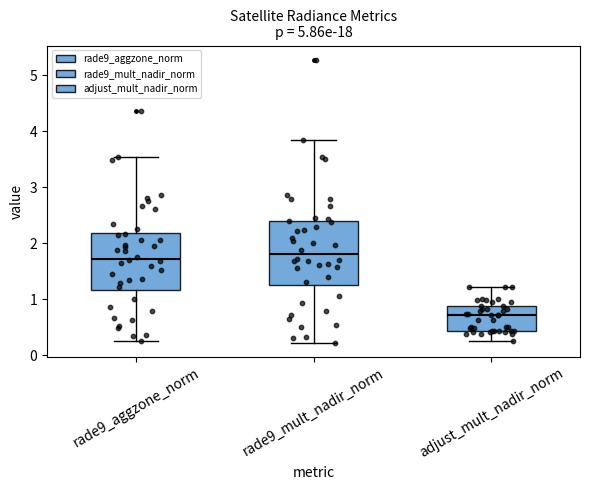

Reading left to right, read every box against the y-axis: the position of its median line, the range the box covers, and the ends of its whiskers. The values are not printed on the chart, so give them approximately, as read against the axis.

rade9_aggzone_norm: median 1.7, box 1.2 to 2.2, whiskers 0.3 to 3.5
rade9_mult_nadir_norm: median 1.8, box 1.2 to 2.4, whiskers 0.2 to 3.9
adjust_mult_nadir_norm: median 0.7, box 0.4 to 0.9, whiskers 0.2 to 1.2